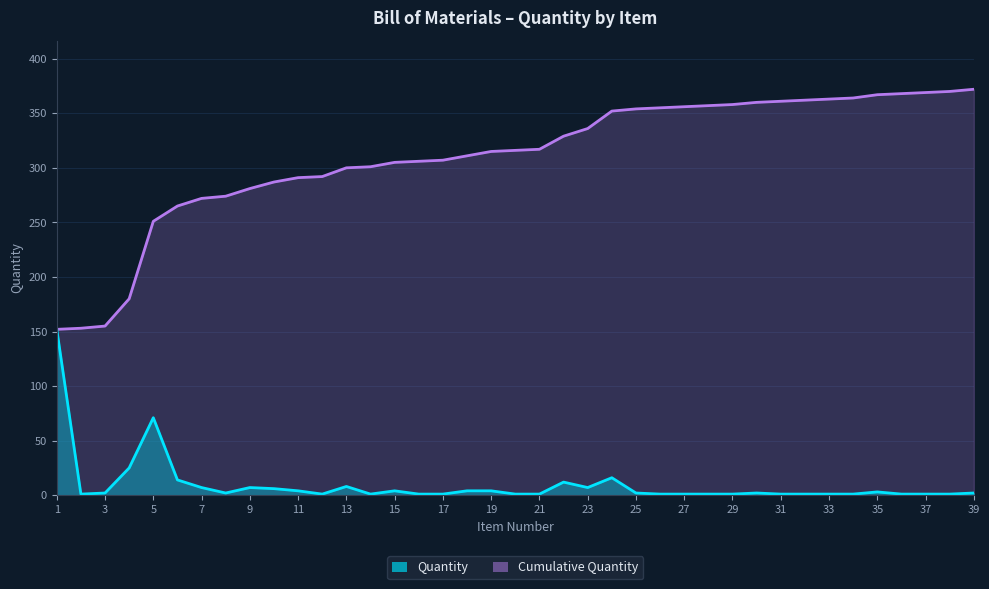

Is it true that Cumulative Quantity equals 152 at 1?

True